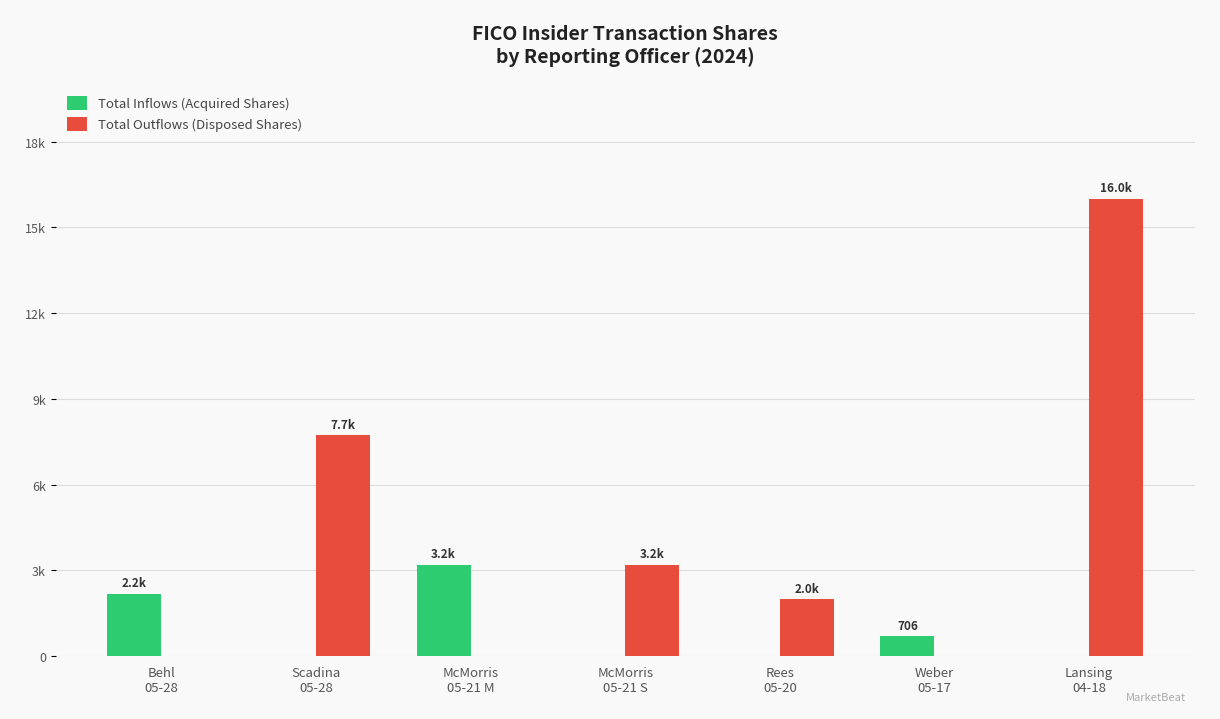

What is the average value of the Total Outflows (Disposed Shares) series?

4133